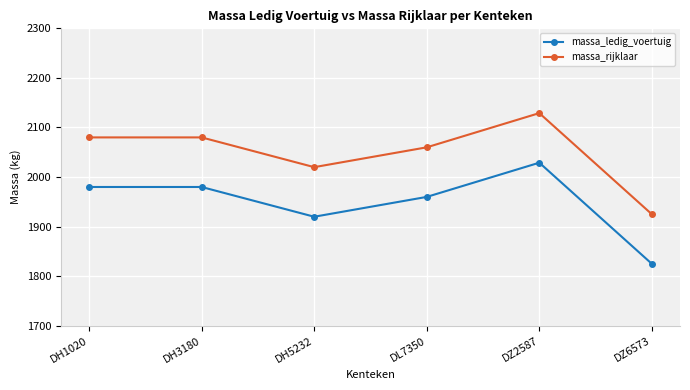

What is the label of the 5th point from the left?

DZ2587